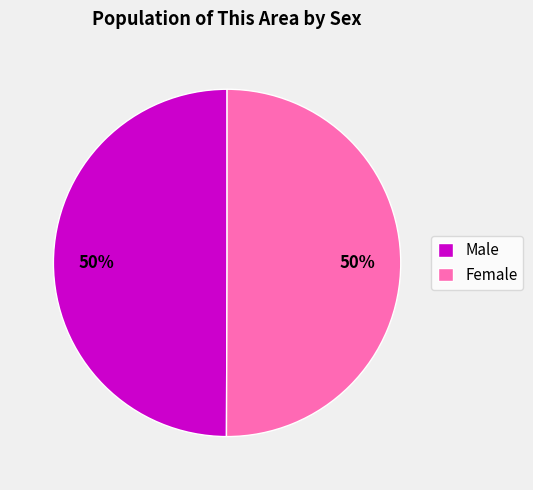

Approximately how many times larger is the value at Male compared to Female?

1.0